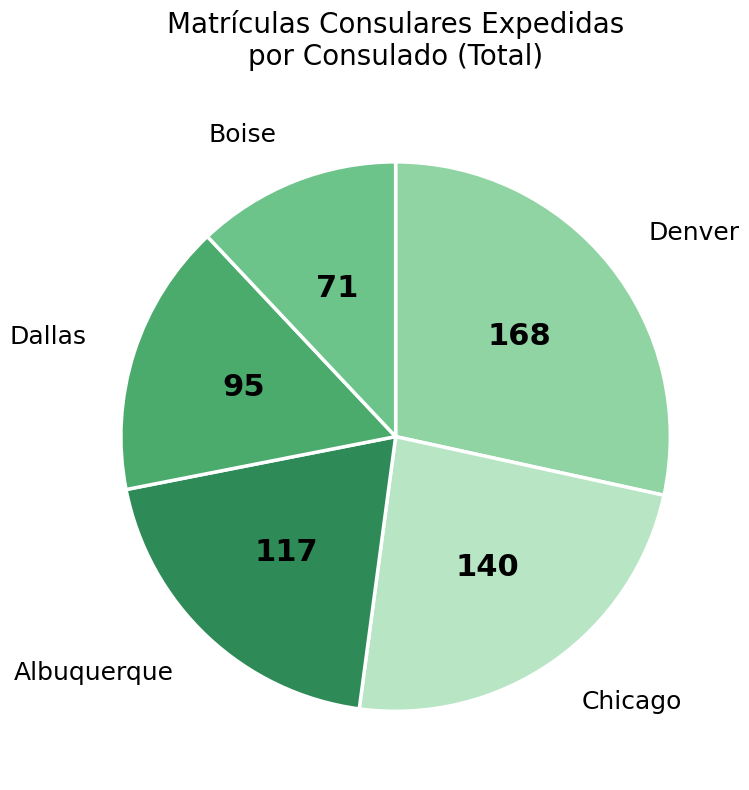

How many segments does this pie chart have?

5